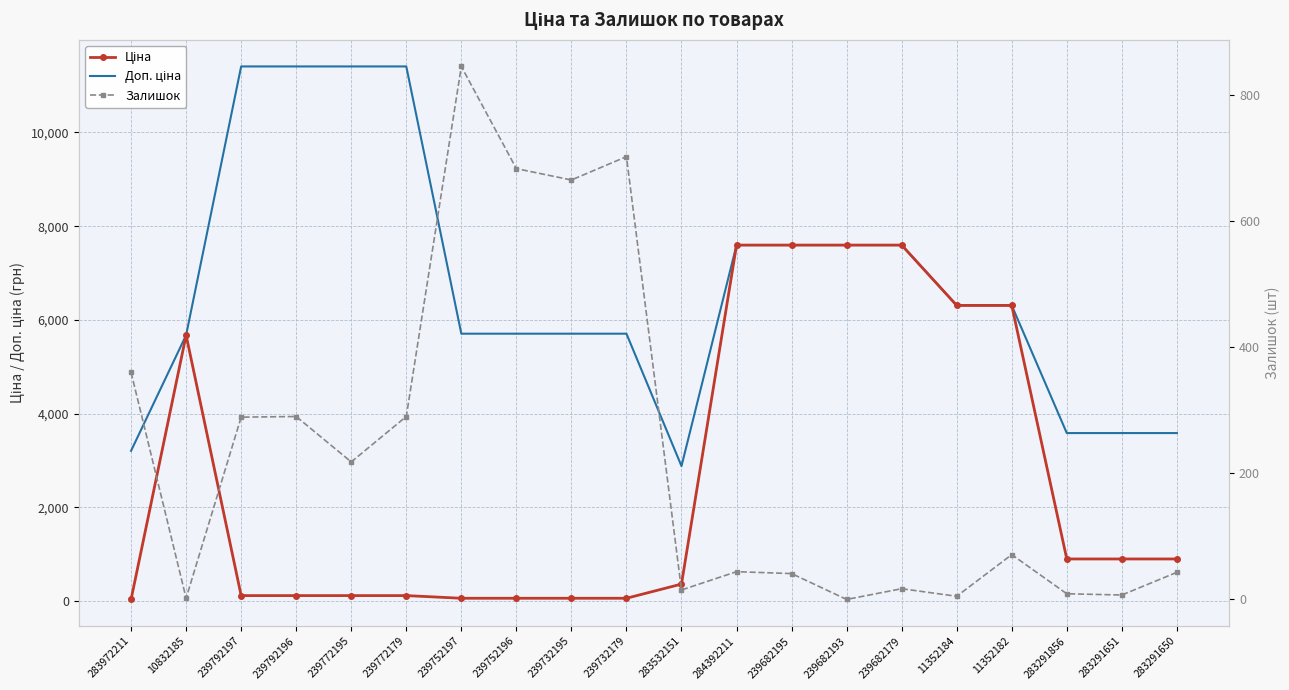

Reading left to right, extract all data points from this chart.

Ціна: 283972211=32.0	10832185=5673.8	239792197=114.1	239792196=114.1	239772195=114.1	239772179=114.1	239752197=57.0	239752196=57.0	239732195=57.0	239732179=57.0	283532151=359.9	284392211=7596.5	239682195=7596.5	239682193=7596.5	239682179=7596.5	11352184=6308.8	11352182=6308.8	283291856=895.9	283291651=895.9	283291650=895.9
Доп. ціна: 283972211=3205.0	10832185=5673.8	239792197=11410.0	239792196=11410.0	239772195=11410.0	239772179=11410.0	239752197=5705.0	239752196=5705.0	239732195=5705.0	239732179=5705.0	283532151=2878.8	284392211=7596.5	239682195=7596.5	239682193=7596.5	239682179=7596.5	11352184=6308.8	11352182=6308.8	283291856=3583.6	283291651=3583.6	283291650=3583.6
Залишок: 283972211=360.0	10832185=2.0	239792197=289.0	239792196=290.0	239772195=218.0	239772179=290.0	239752197=845.0	239752196=683.0	239732195=665.0	239732179=702.0	283532151=15.0	284392211=44.0	239682195=41.0	239682193=0.0	239682179=17.0	11352184=5.0	11352182=71.0	283291856=9.0	283291651=7.0	283291650=43.0